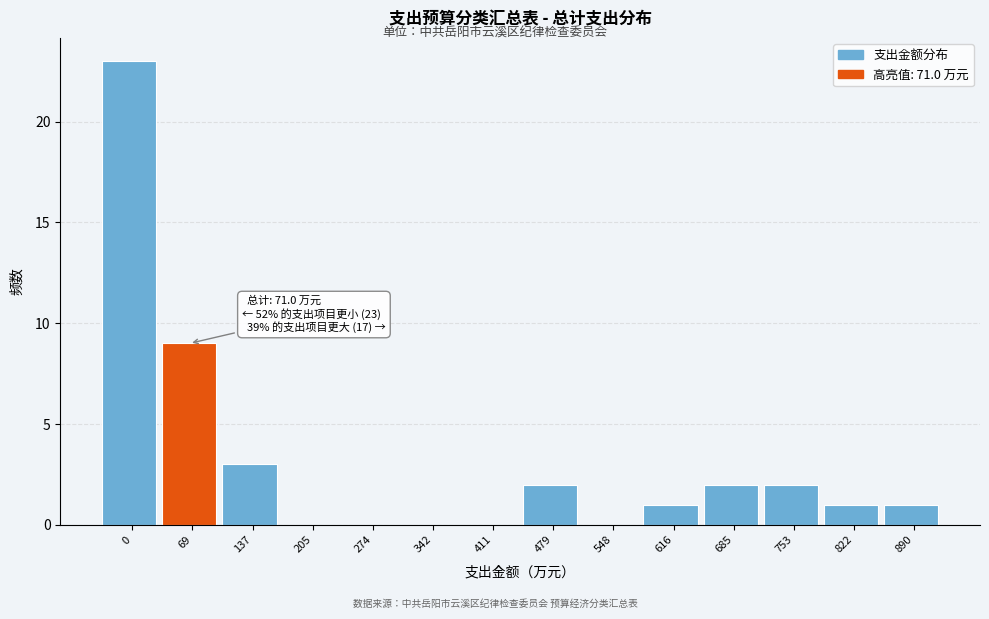

Reading left to right, what are all the values shown in this chart?

0=23	69=9	137=3	205=0	274=0	342=0	411=0	479=2	548=0	616=1	685=2	753=2	822=1	890=1